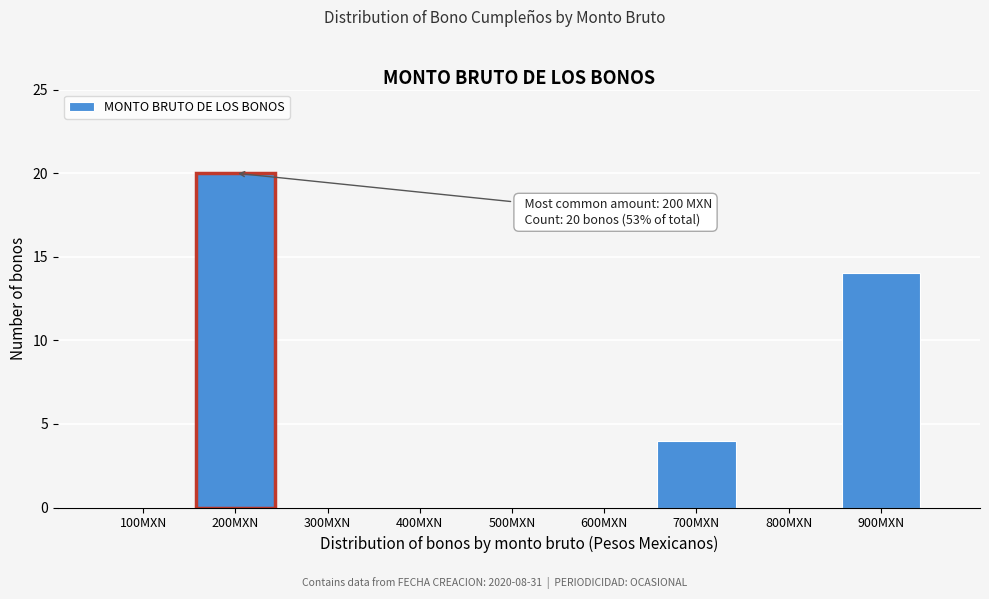

Reading right to left, extract all data points from this chart.

900MXN=14	800MXN=0	700MXN=4	600MXN=0	500MXN=0	400MXN=0	300MXN=0	200MXN=20	100MXN=0